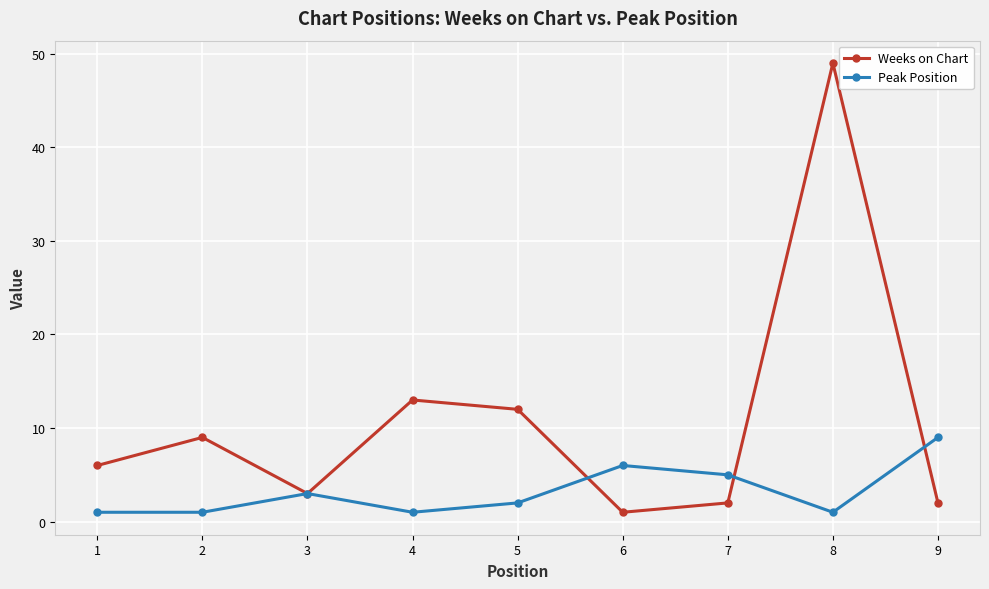

In Peak Position, how many points are higher than both neighbors (excluding endpoints)?

2